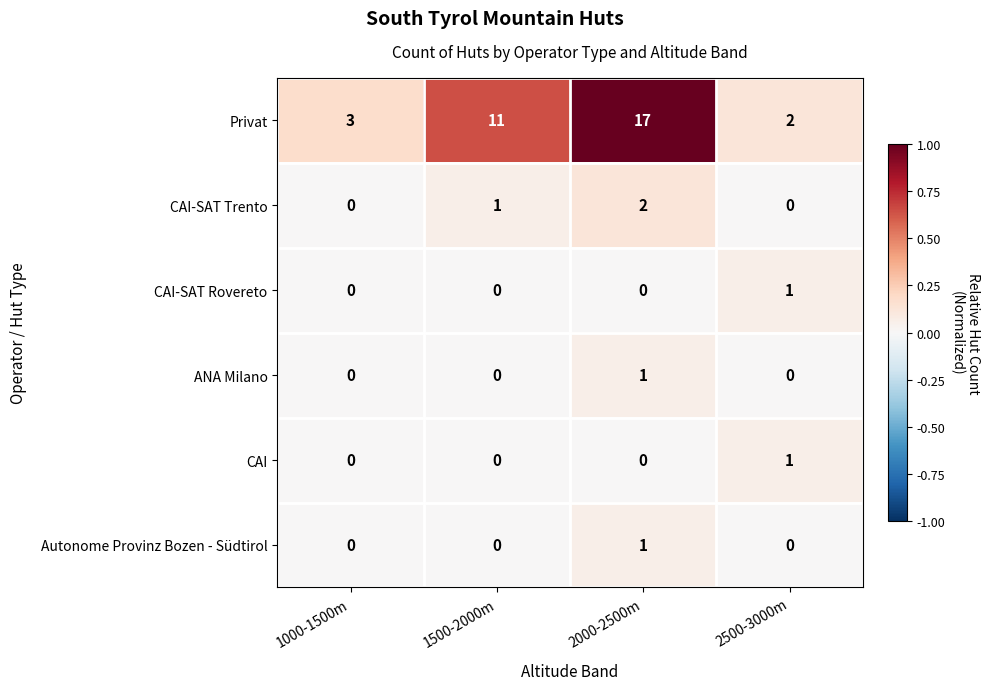

What is the greatest value displayed?

17